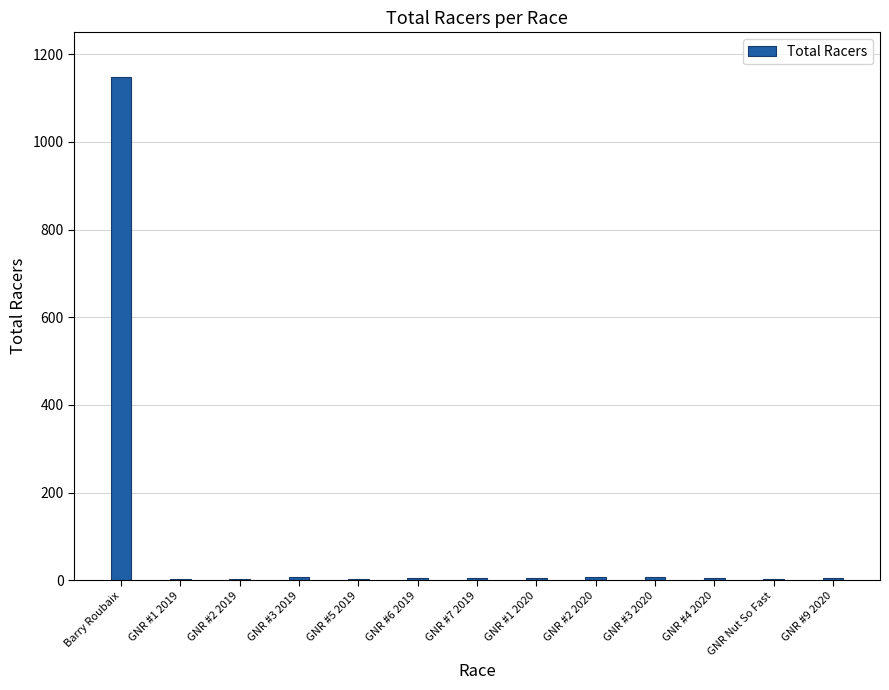

What is the sum of all values?

1210